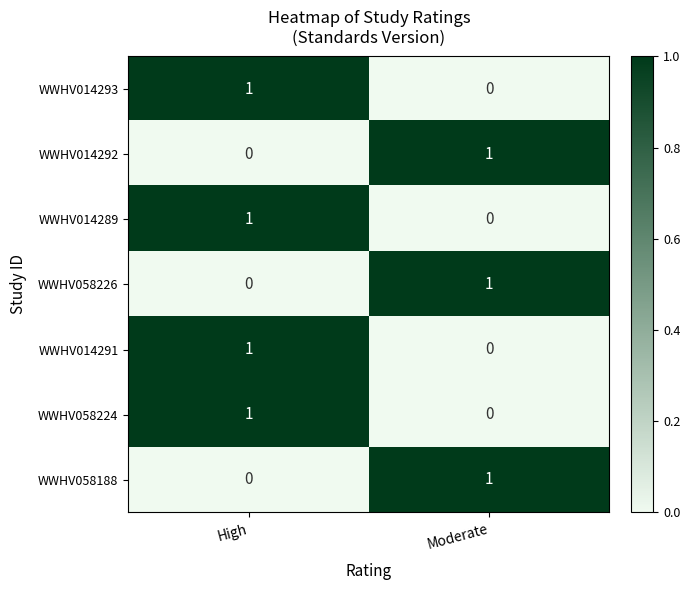

How many series are shown in this chart?

7